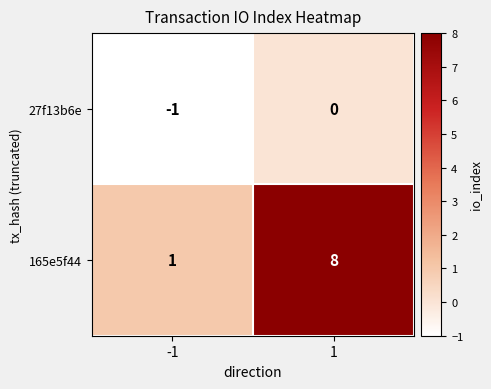

What is the total value across all series at 1?

8